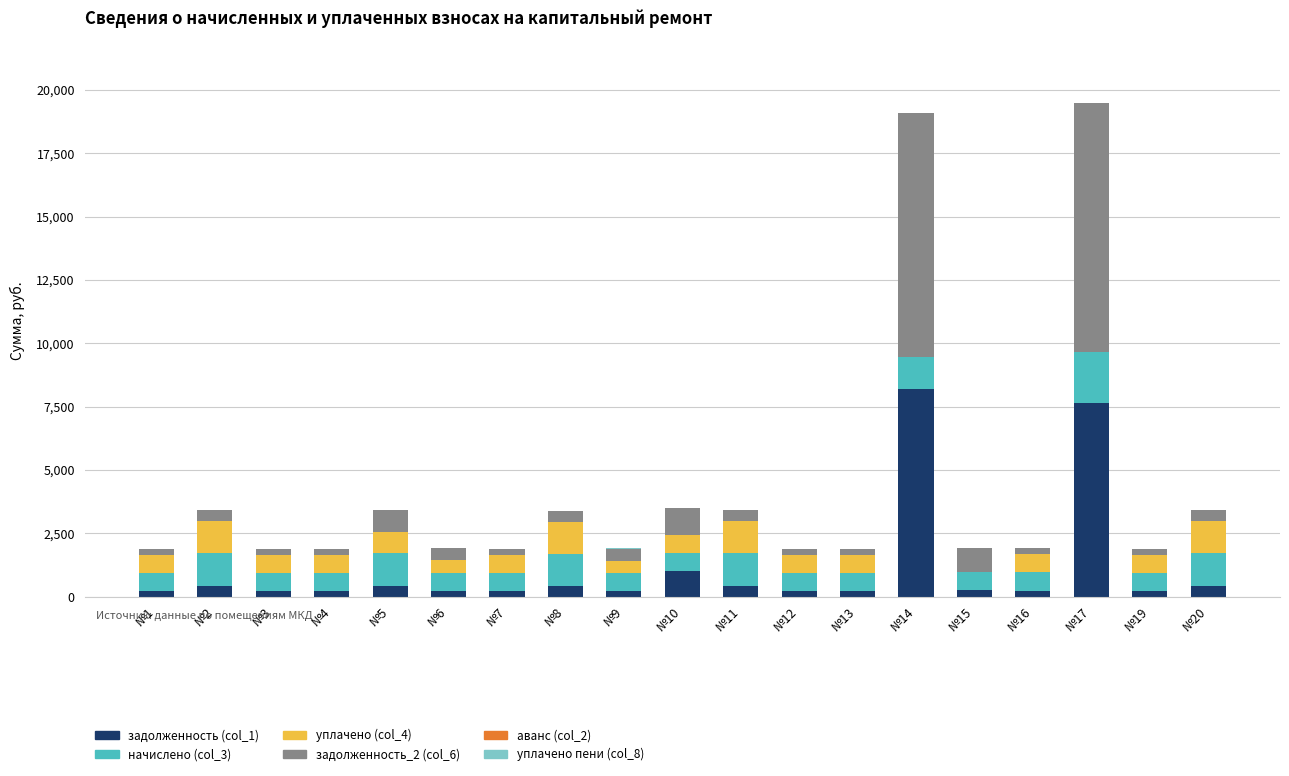

Count the number of categories in the chart.

19